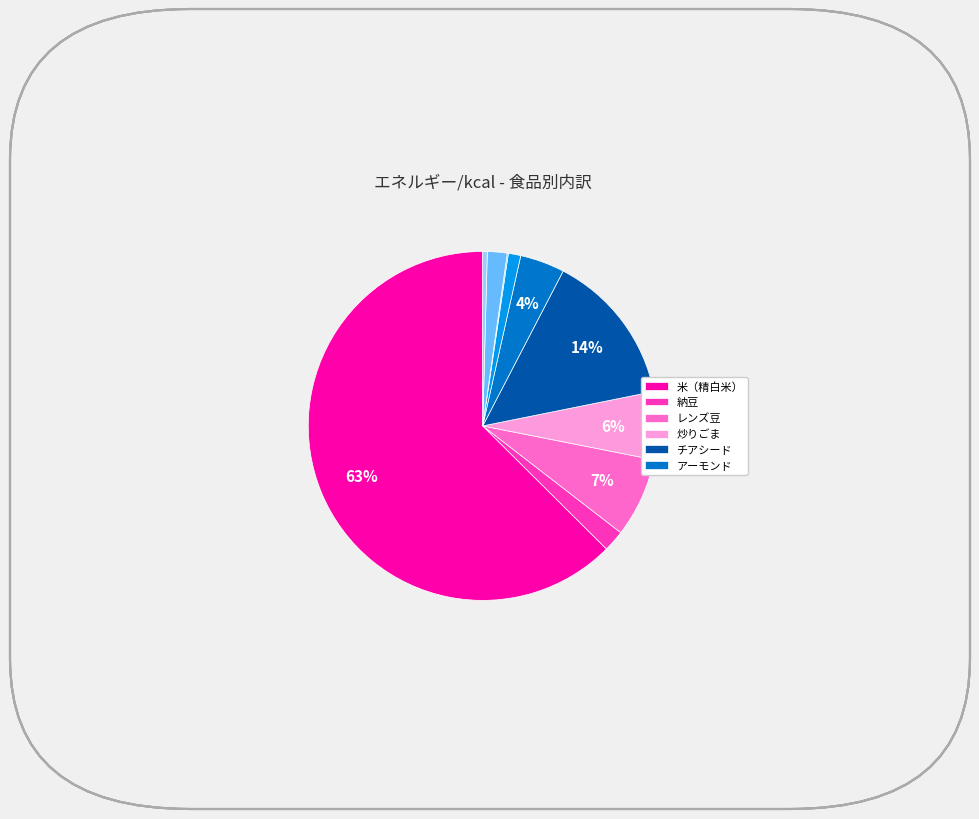

To the nearest percent, what is the average slice percentage?

10%